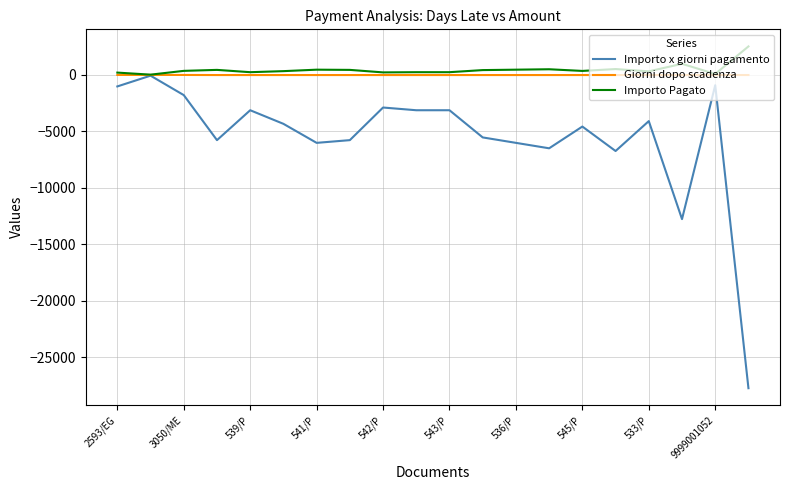

What is the smallest value displayed?

-27720.0